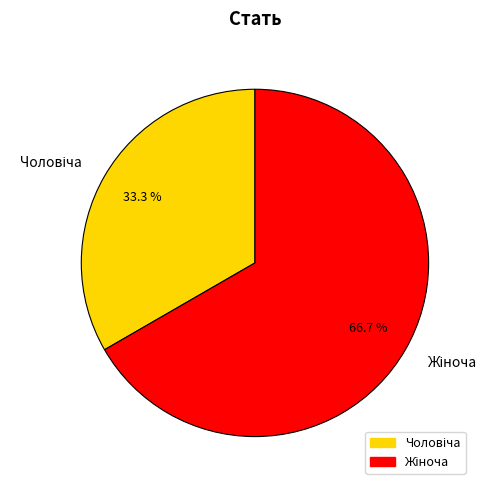

Count the number of slices in the pie.

2